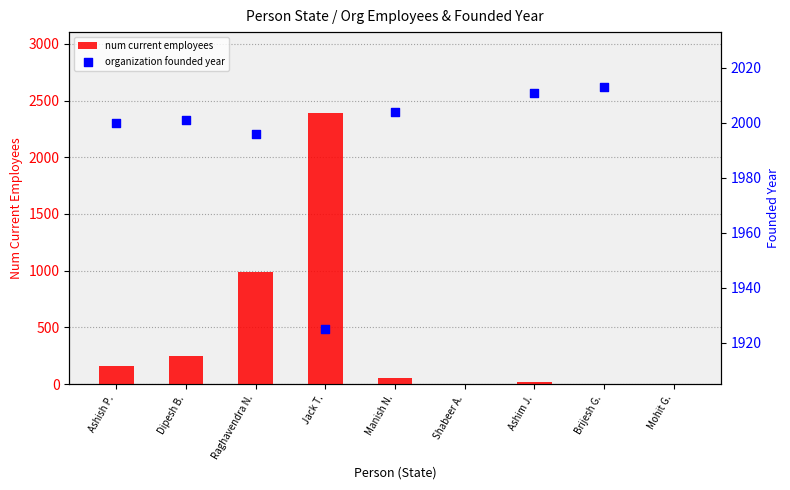

Which series has the largest Y range (max minus min)?

num current employees